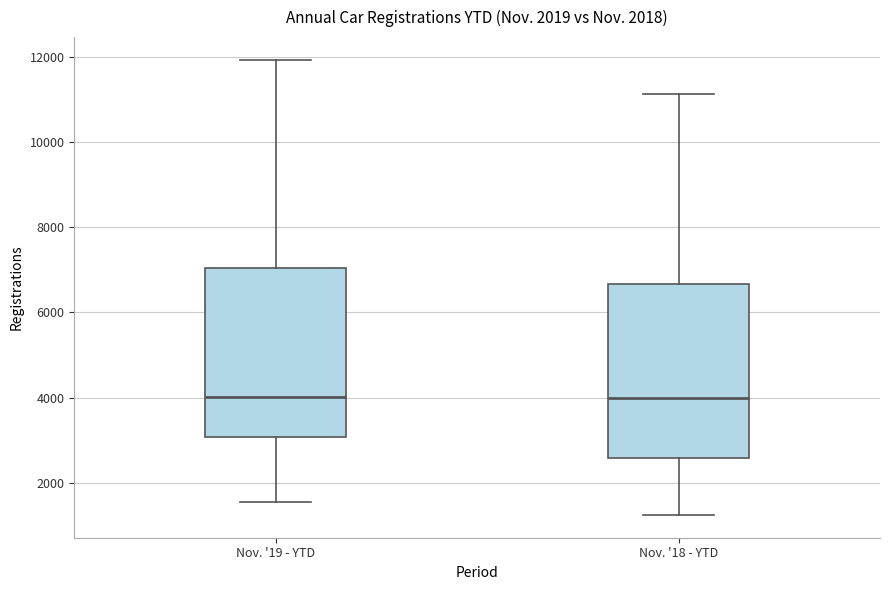

Where is the lower edge of the box for Nov. '19 - YTD on the y-axis? The values are not printed on the chart, so give them approximately, as read against the axis.

3000